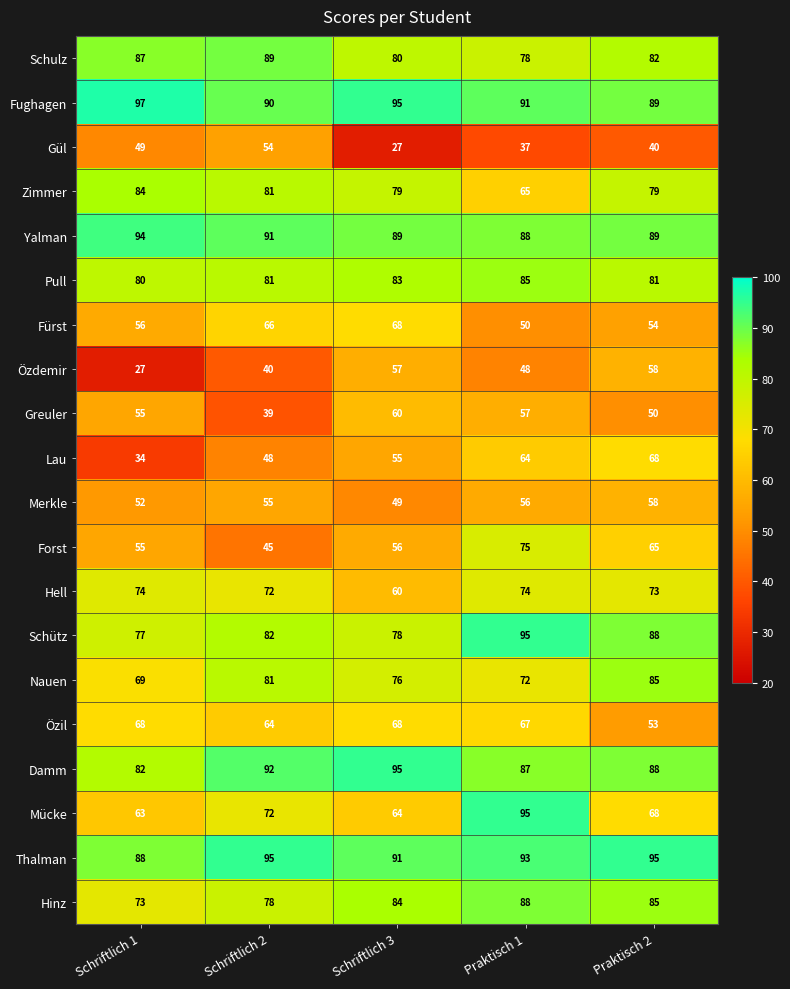

The value of Gül at Schriftlich 2 is 93. True or false?

False